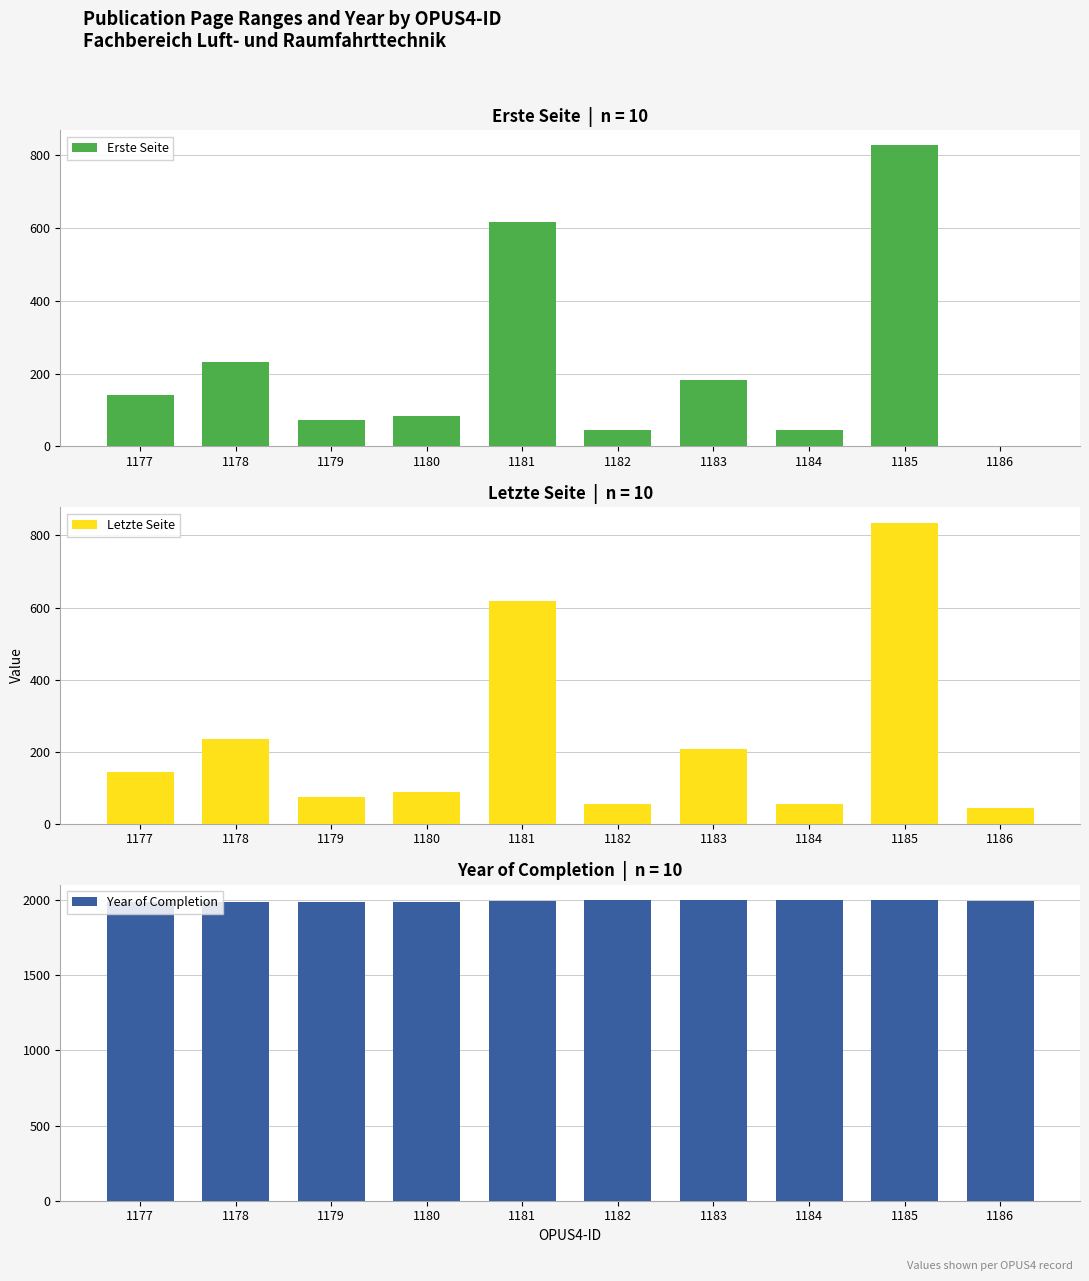

Between 1184 and 1180, which is larger?

1180